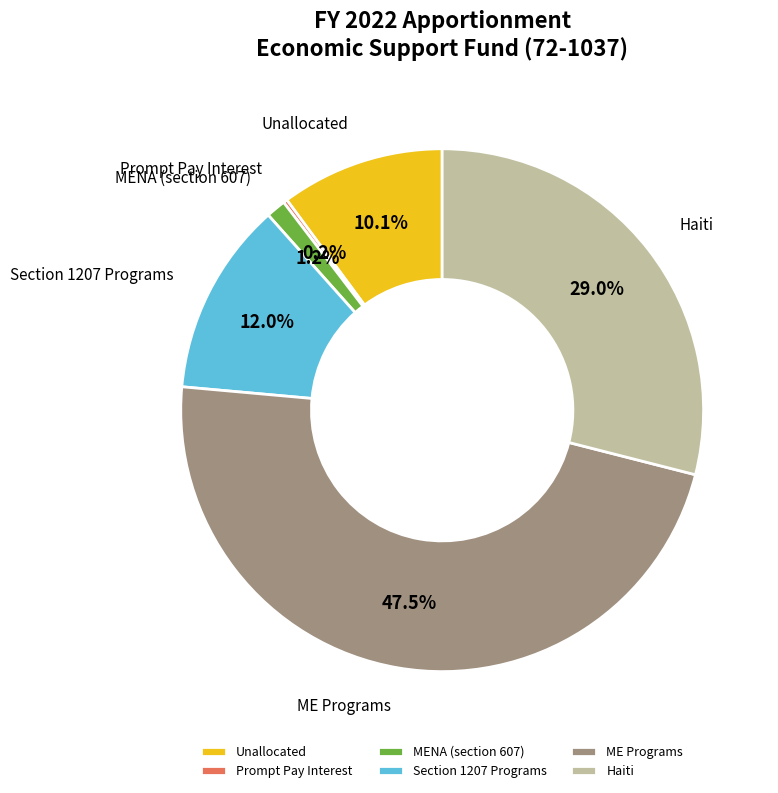

Is Haiti the majority of the pie?

No